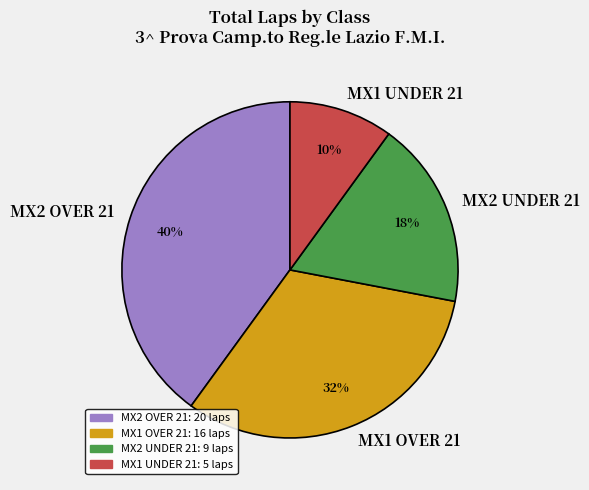

To the nearest percent, what is the combined percentage of MX2 OVER 21 and MX1 OVER 21?

72%